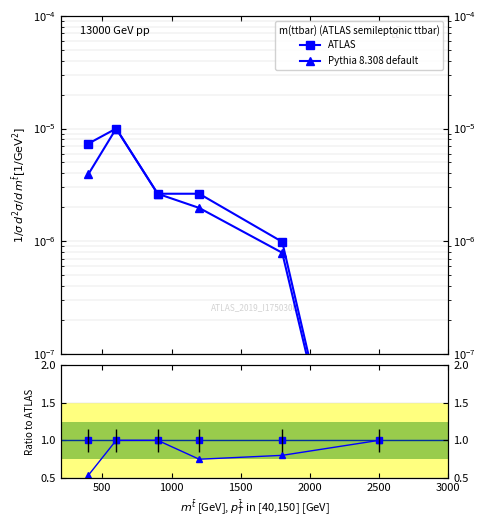

Rank the series by their average value, from lowest to highest.

Pythia 8.308 default, ATLAS